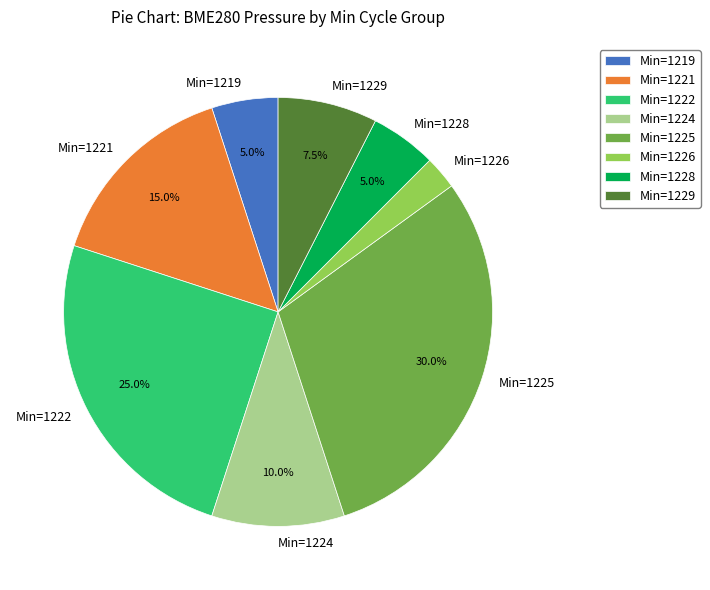

Does Min=1229 represent more than half of the total?

No